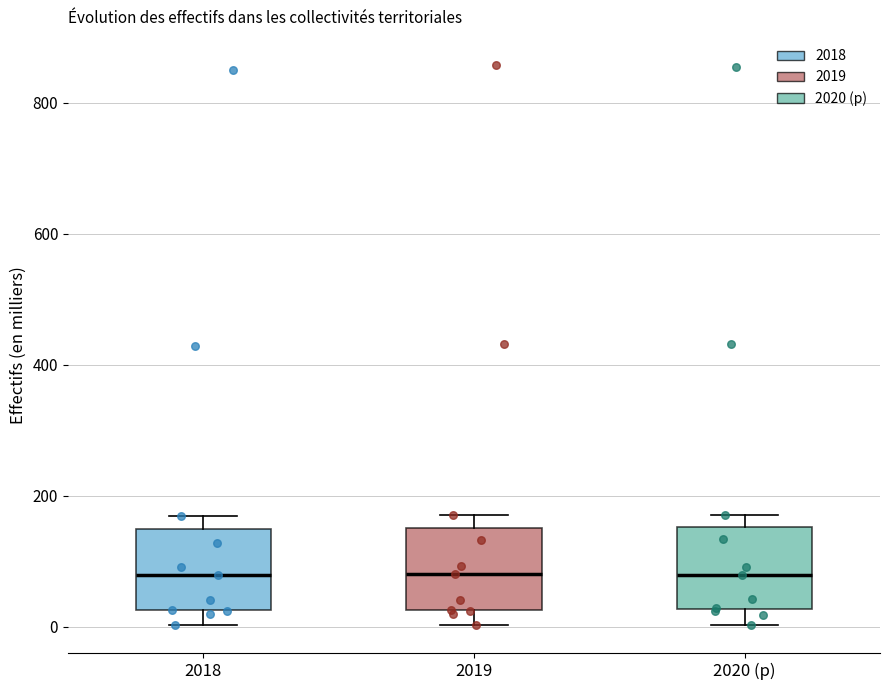

Where is the lower edge of the box for 2020 (p) on the y-axis? The values are not printed on the chart, so give them approximately, as read against the axis.

20